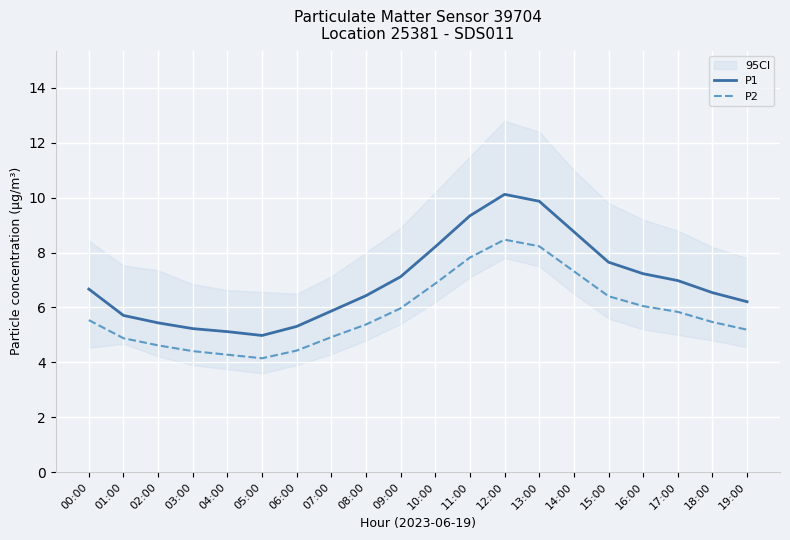

True or false: P1 and P2 intersect in this chart.

False